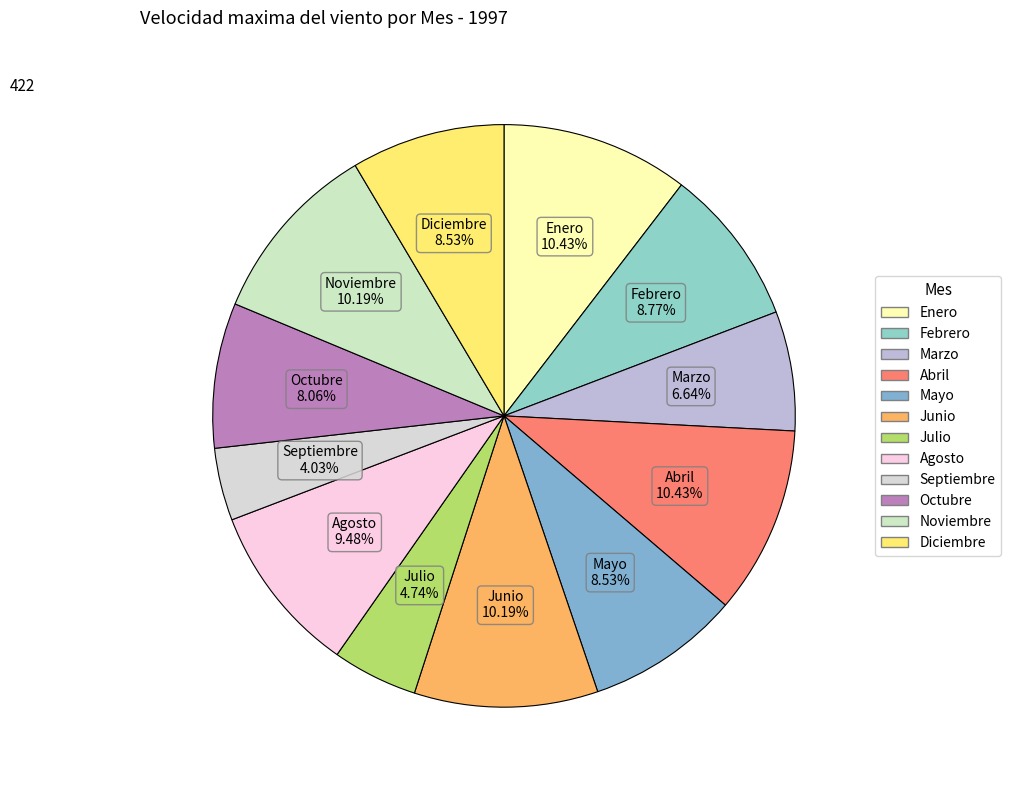

How many slices are in this pie chart?

12